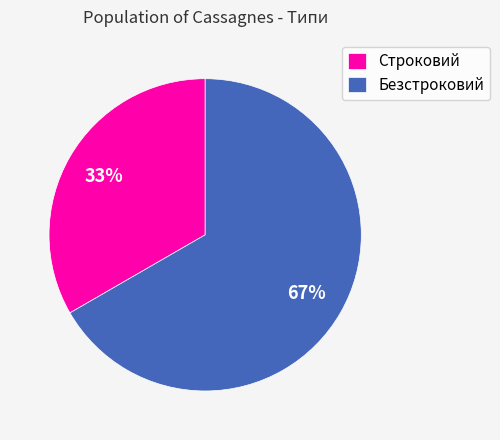

To the nearest percent, what is the combined percentage of Безстроковий and Строковий?

100%